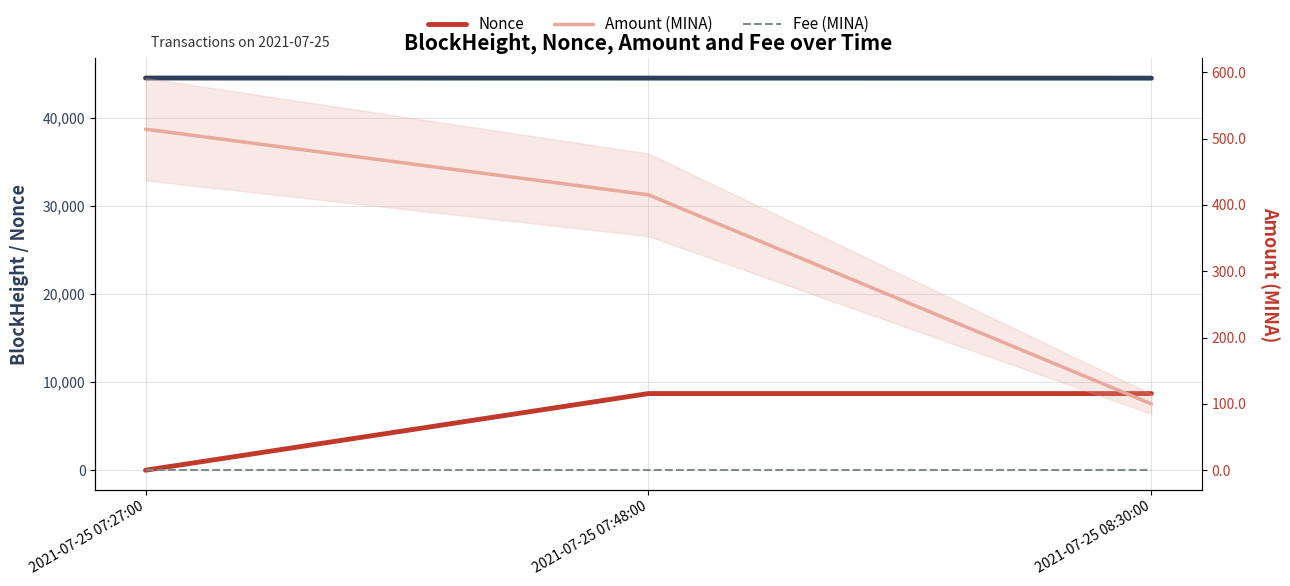

What is the spread (max minus min) of values at 2021-07-25 07:48:00?

44526.0